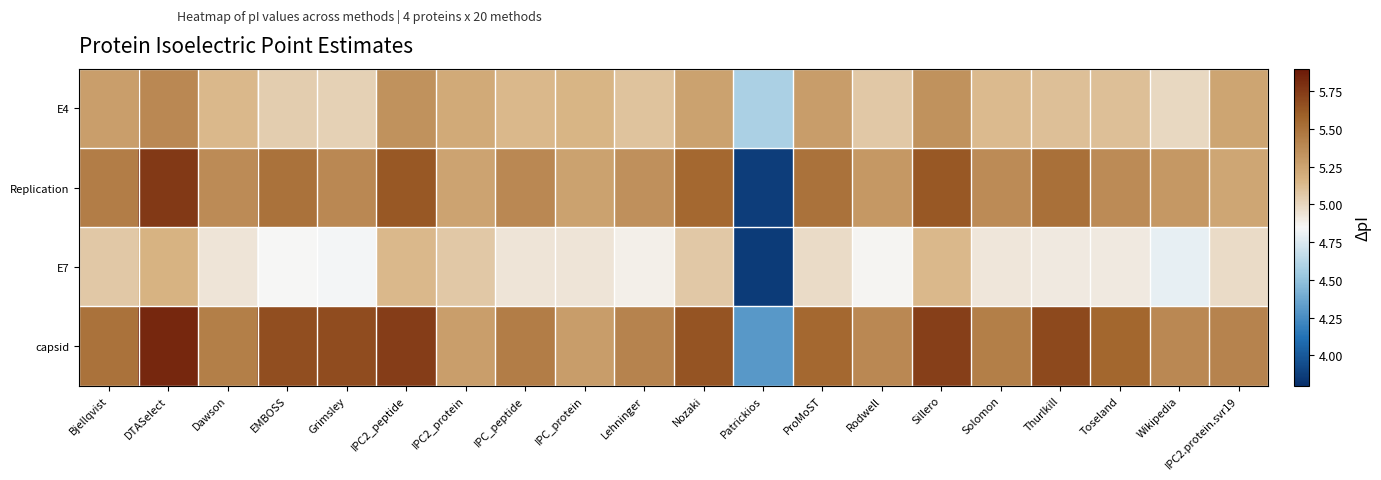

Which has a higher value, Toseland or DTASelect?

DTASelect